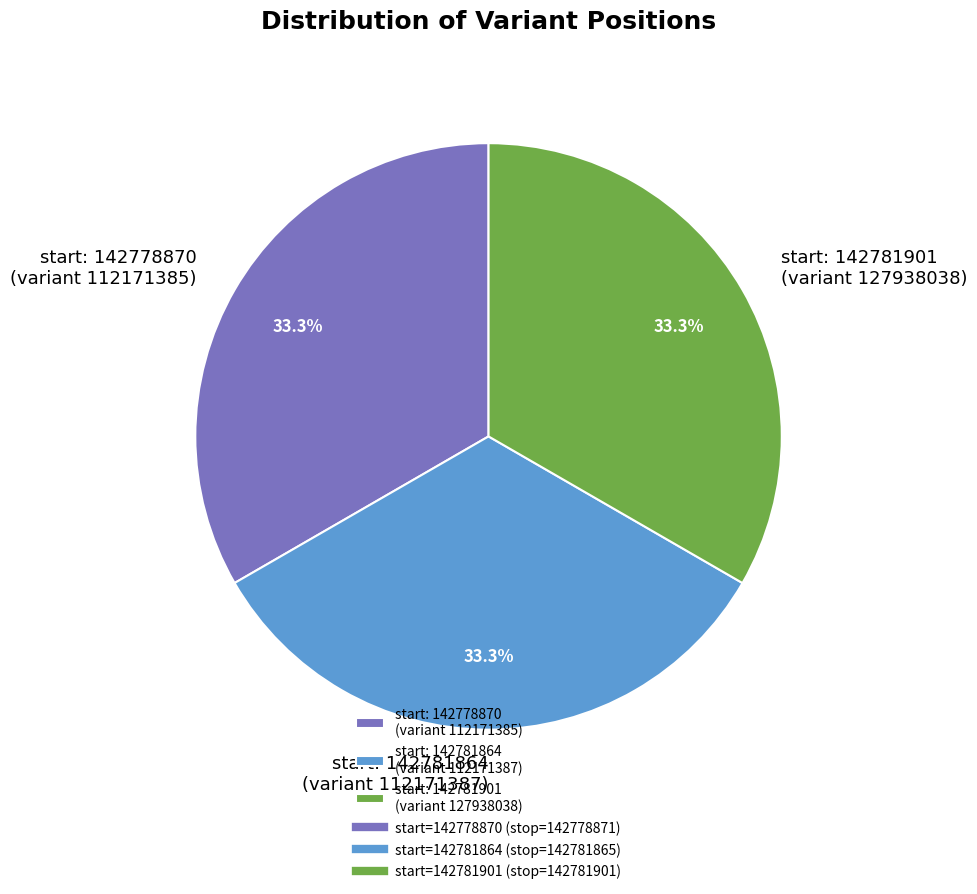

How many segments does this pie chart have?

3